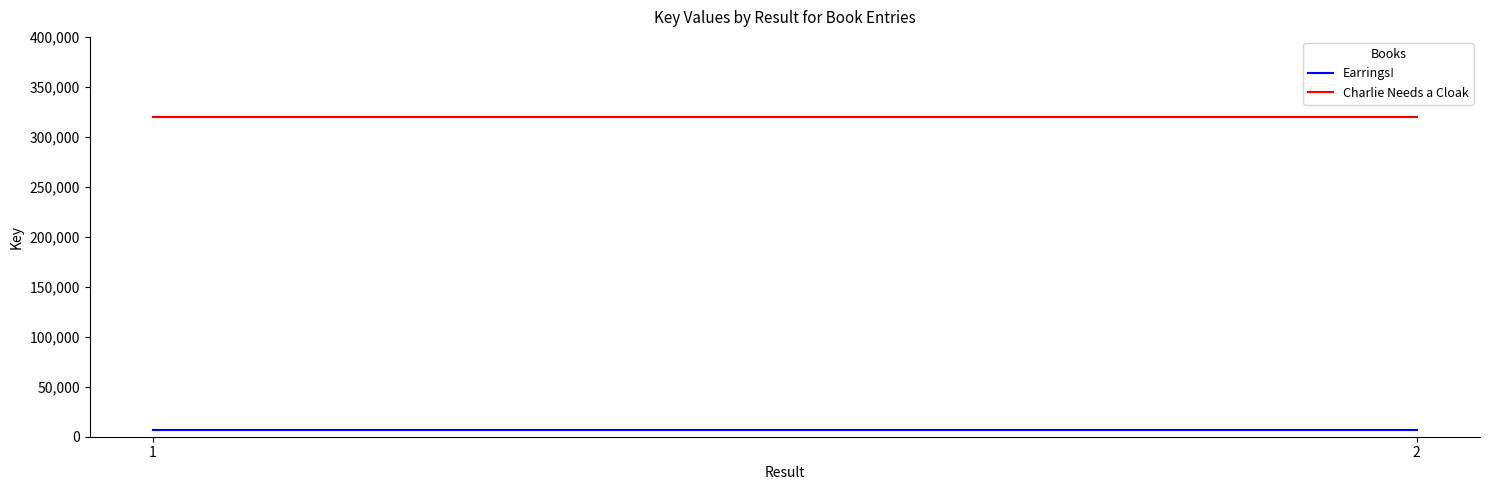

Between 1 and 2, which series saw the biggest shift?

Earrings!